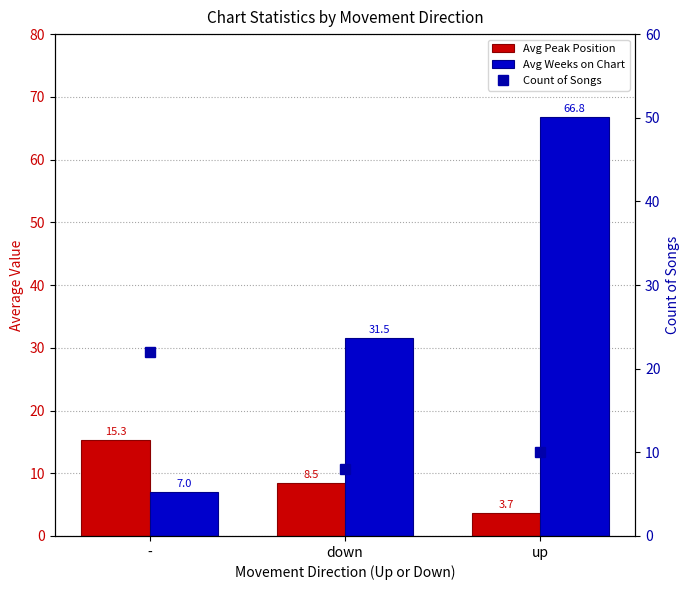

True or false: Count of Songs has a value of 8.0 at down.

True